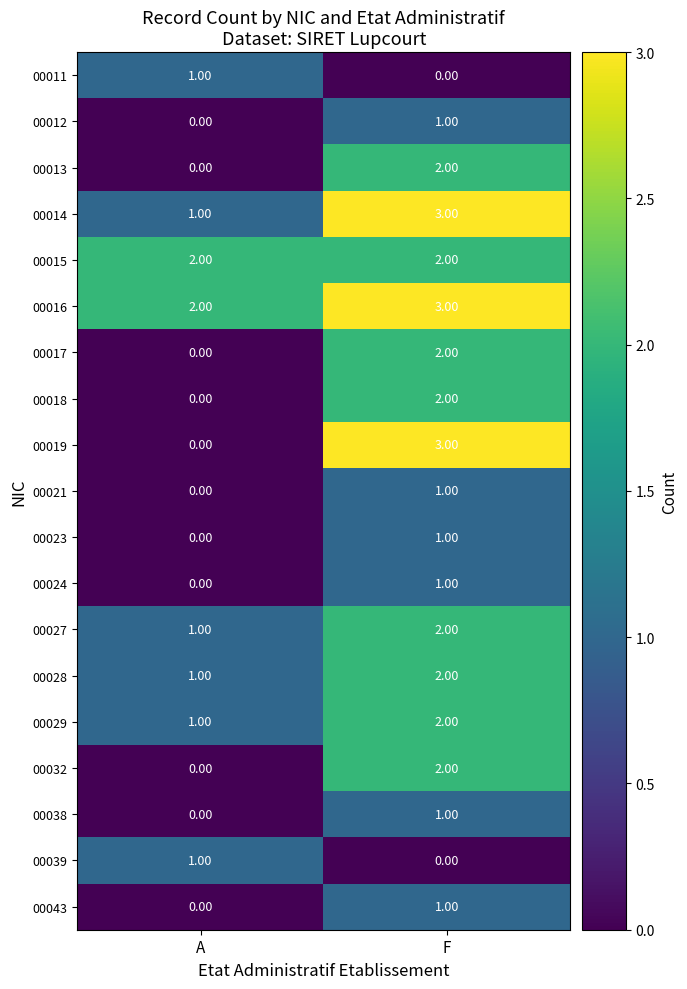

What is the sum of the 00014 values at F and A?

4